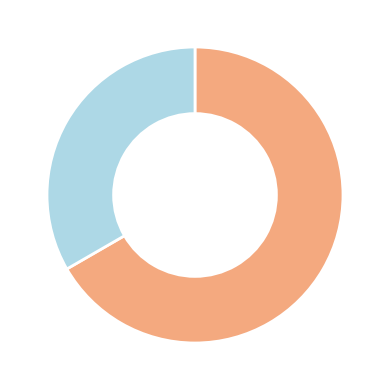

Which slice is the largest?

دانشگاه علم و صنعت ایران